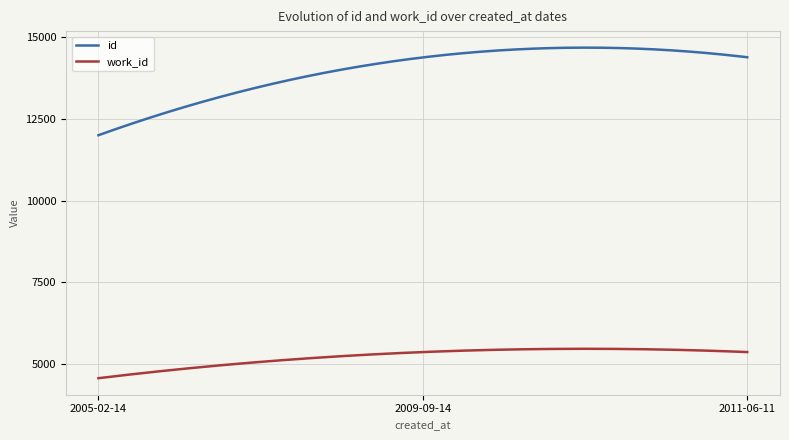

Rank the series by their maximum value, from highest to lowest.

id, work_id